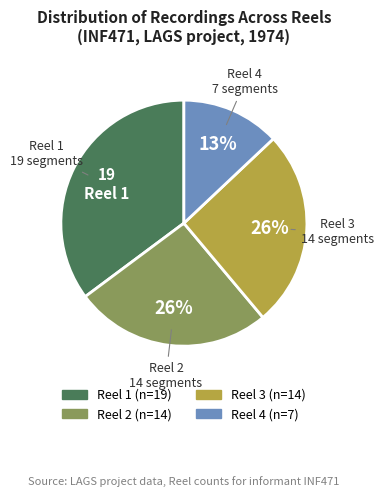

To the nearest percent, what is the average slice percentage?

25%